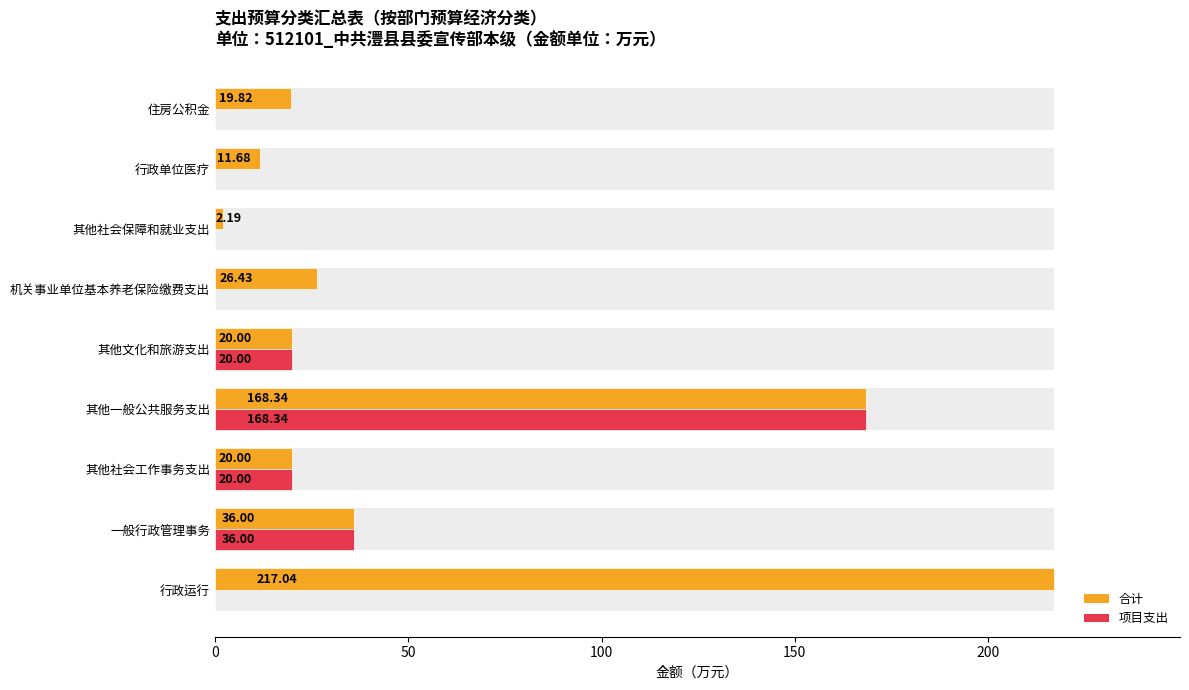

Are the bars grouped side by side (vs. stacked)?

Yes